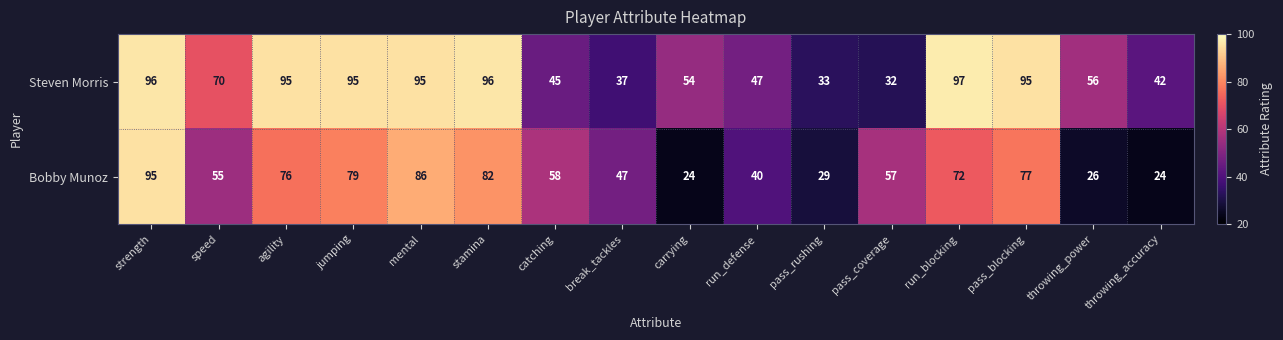

What is the difference between the second highest and minimum values in the Steven Morris series?

64